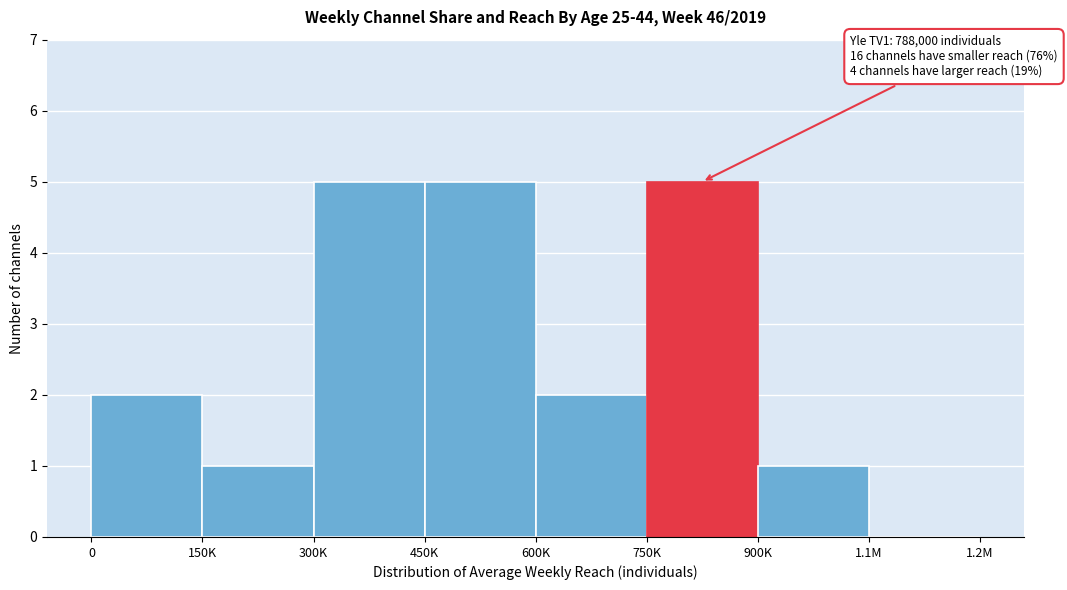

Reading left to right, extract all data points from this chart.

0=2	150K=1	300K=5	450K=5	600K=2	750K=5	900K=1	1.1M=0